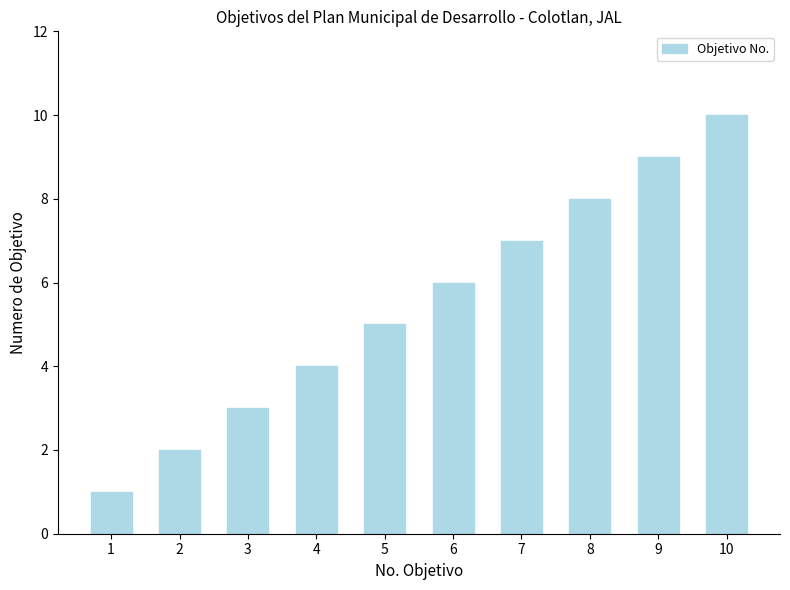

What is the greatest value displayed?

10